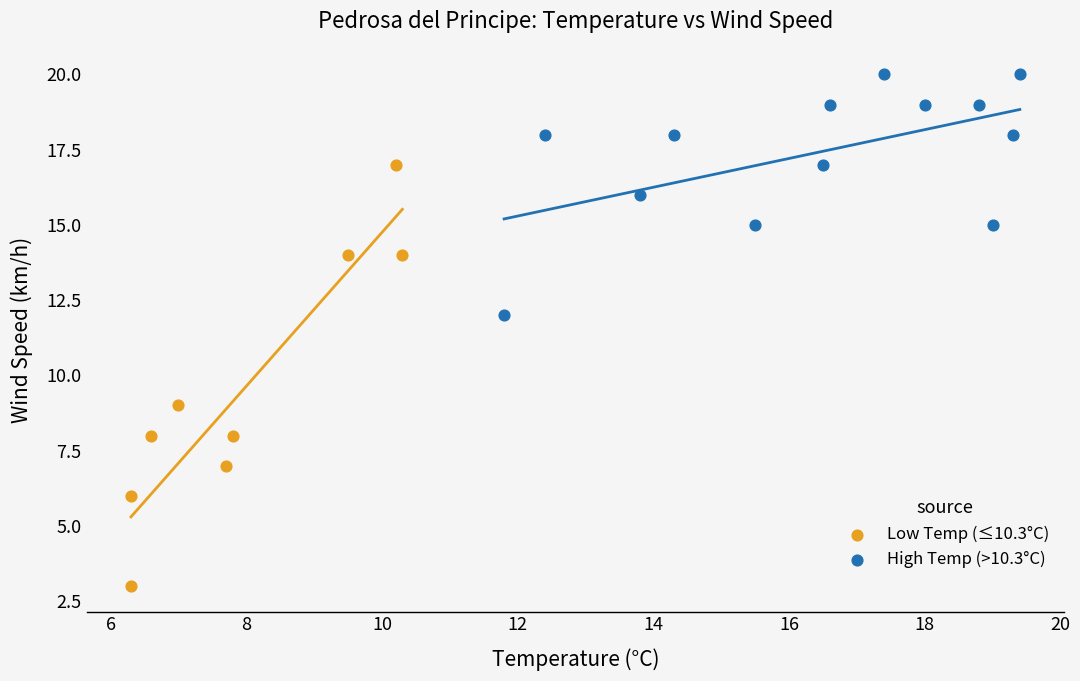

What are all the series names shown in the legend?

Low Temp (≤10.3°C), High Temp (>10.3°C)